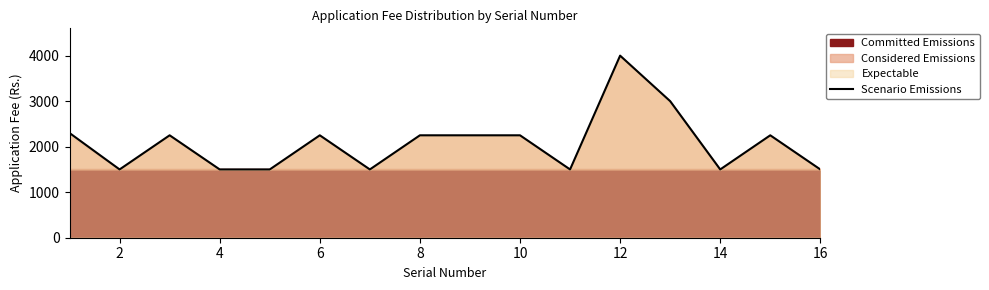

Reading left to right, extract all data points from this chart.

2300	1500	2250	1500	1500	2250	1500	2250	2250	2250	1500	4000	3000	1500	2250	1500